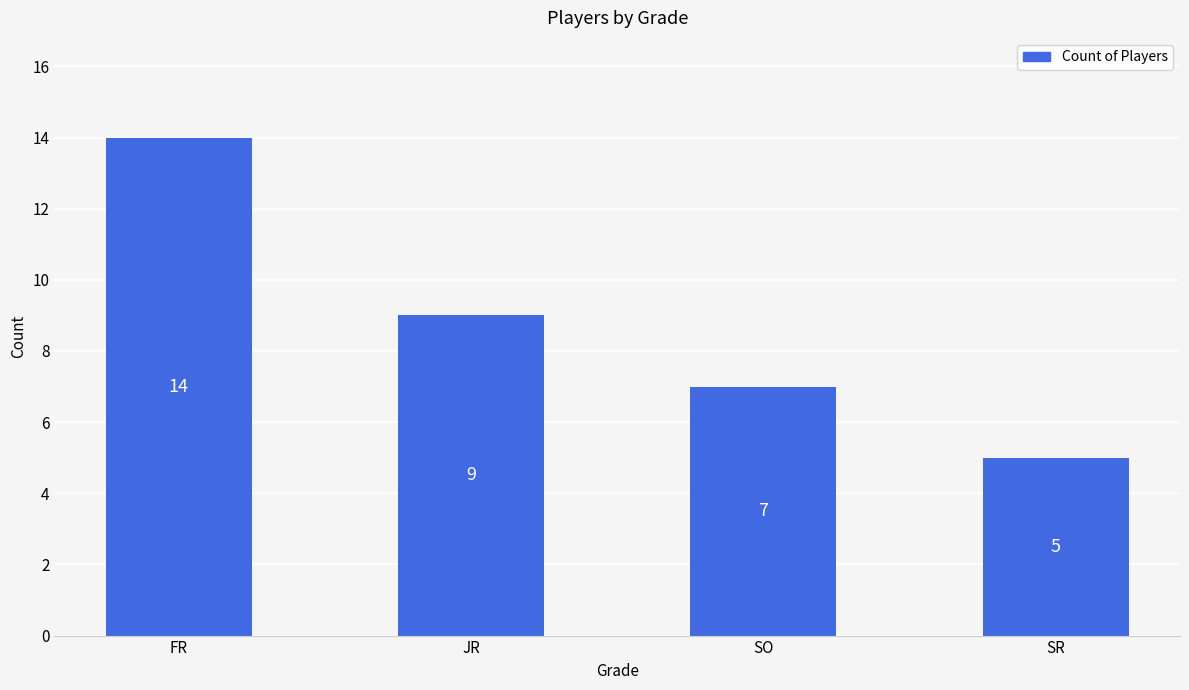

True or false: the data shows 8 at SR.

False